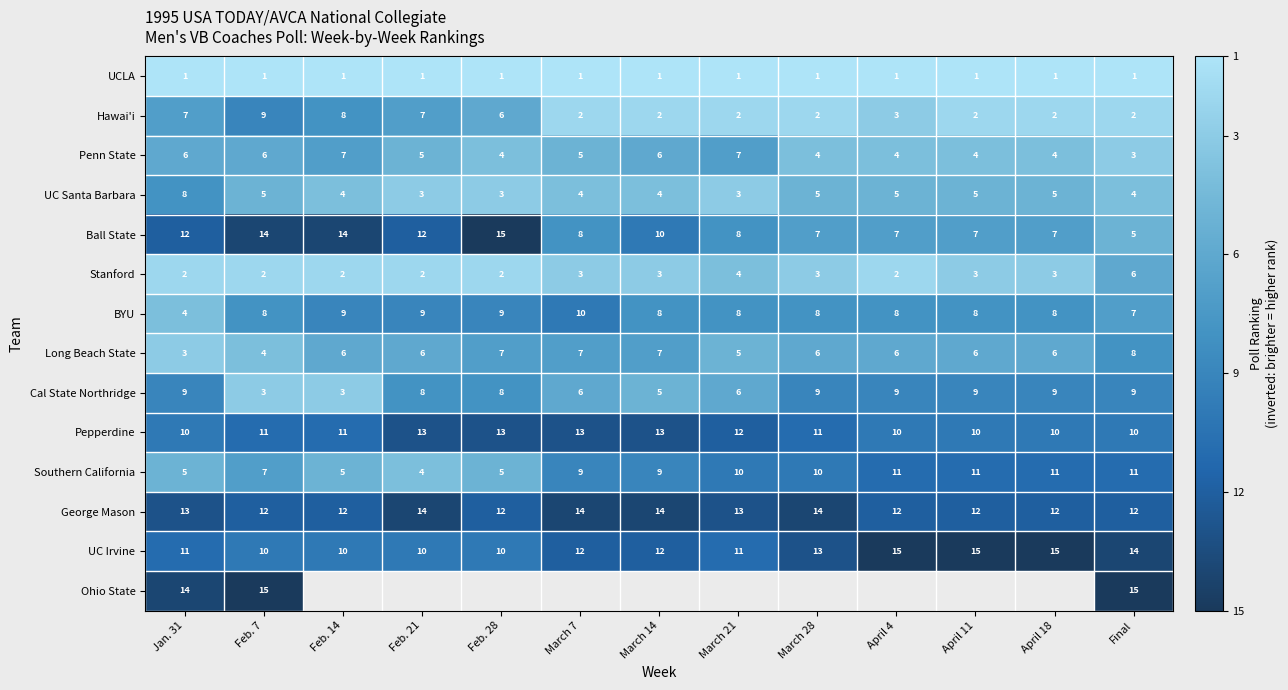

What is the total value across all series at Final?

107